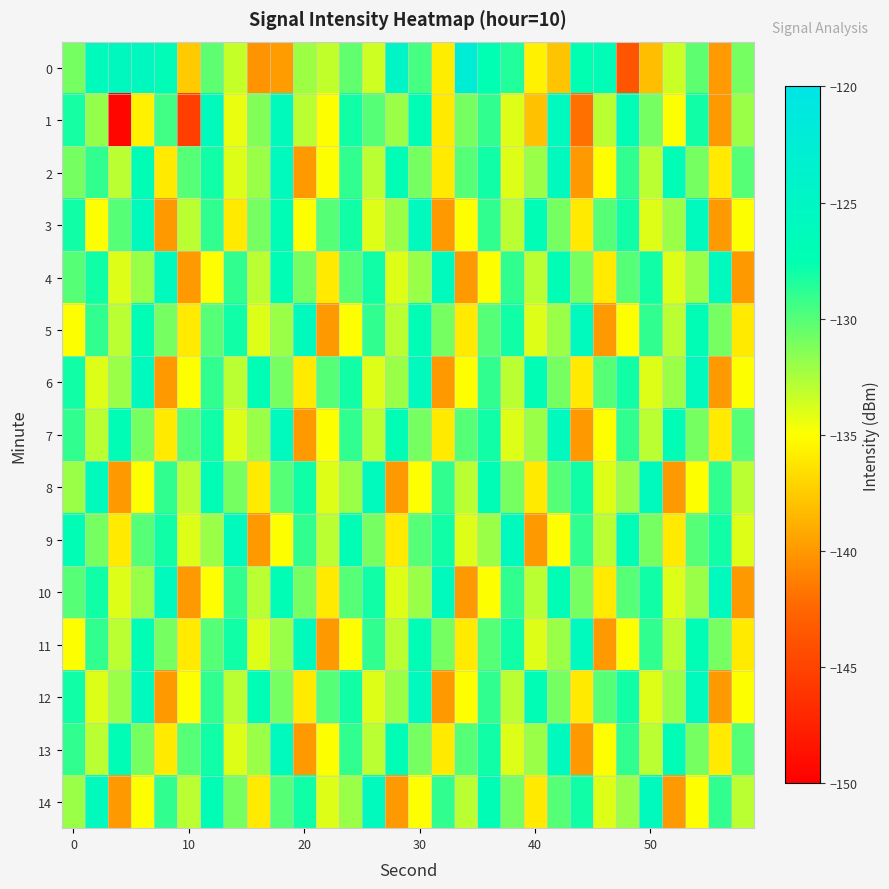

How many categories are shown in the chart?

30